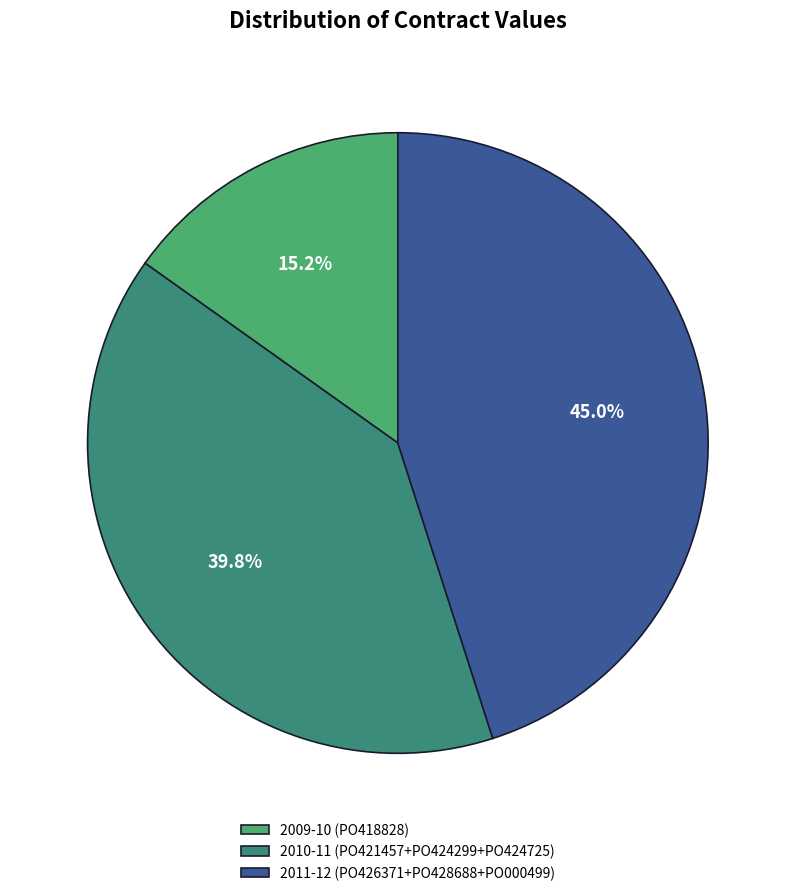

Does 2009-10 (PO418828) account for over 50% of the chart?

No